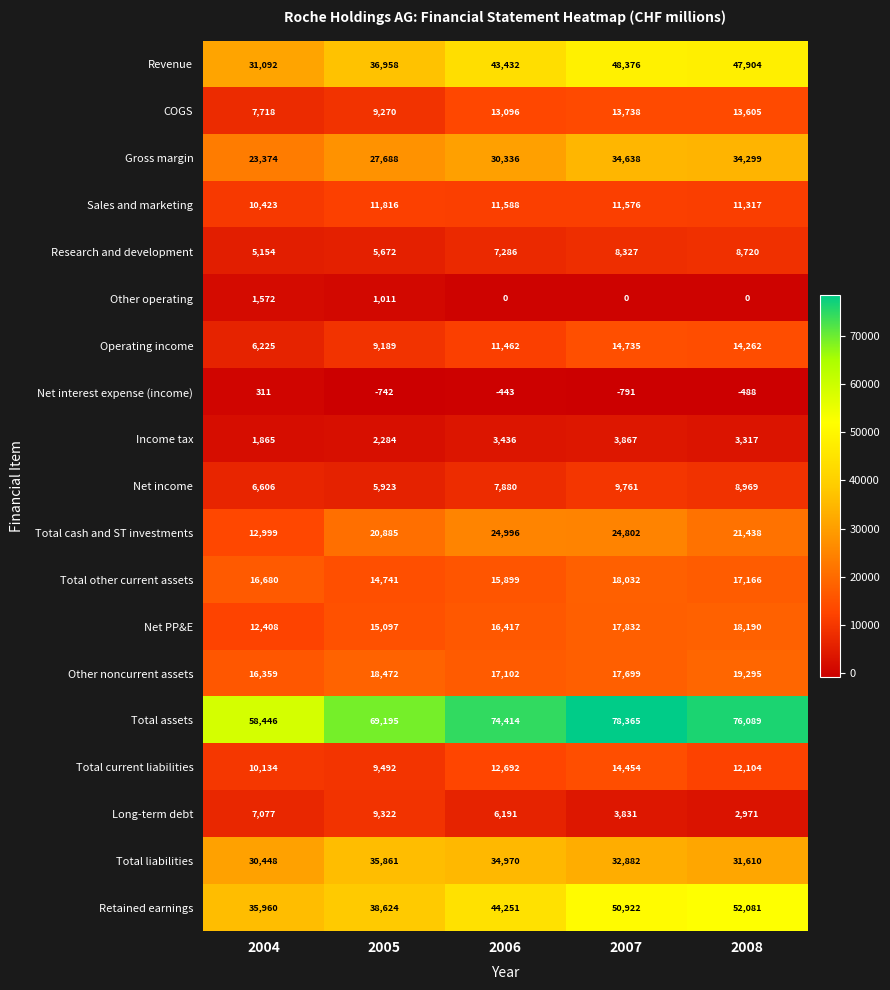

Where is Total current liabilities nearest to the value 11973?

2008